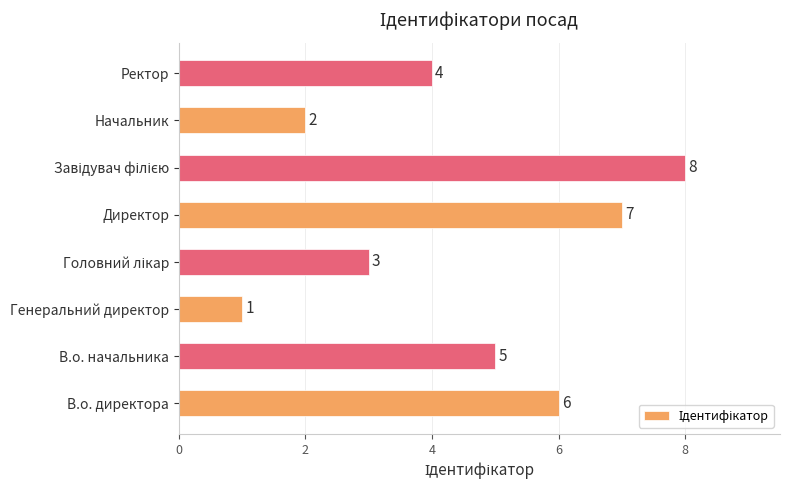

Count the values in the range 3 to 7.

5